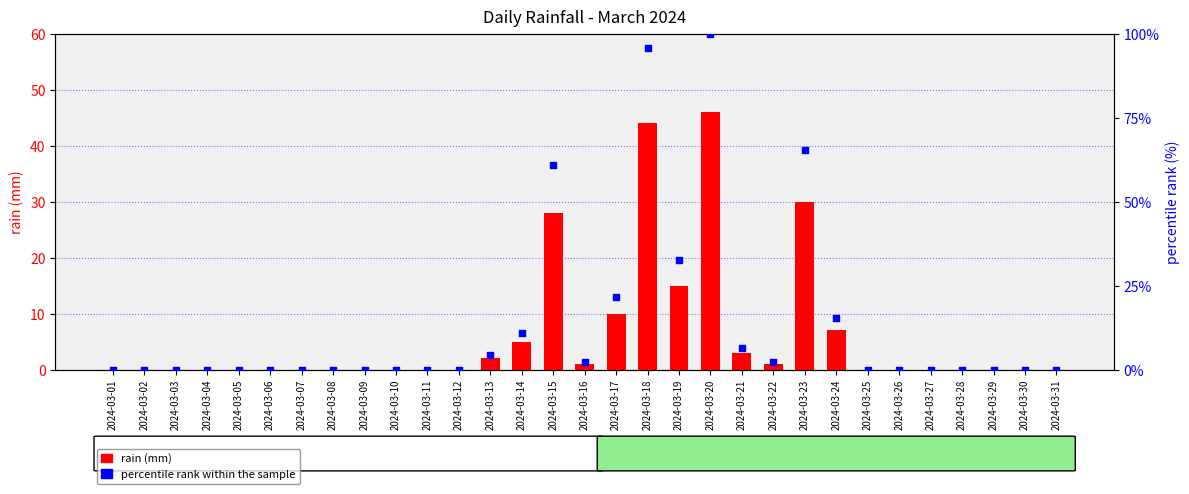

Which series has the largest total across all categories?

percentile rank within the sample